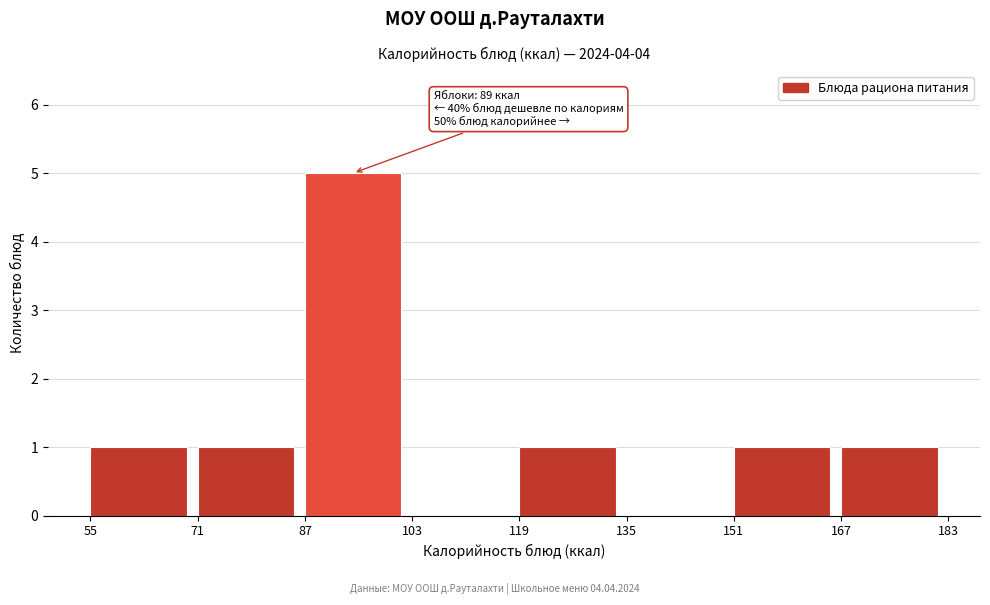

Which range on the x-axis has the tallest bar?

87 to 103